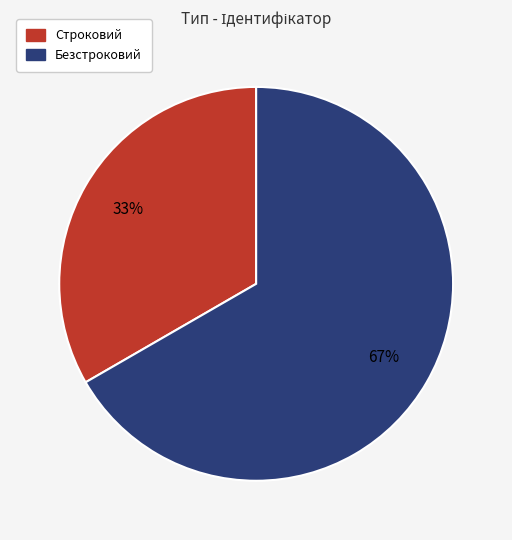

To the nearest percent, what is the combined percentage of Строковий and Безстроковий?

100%